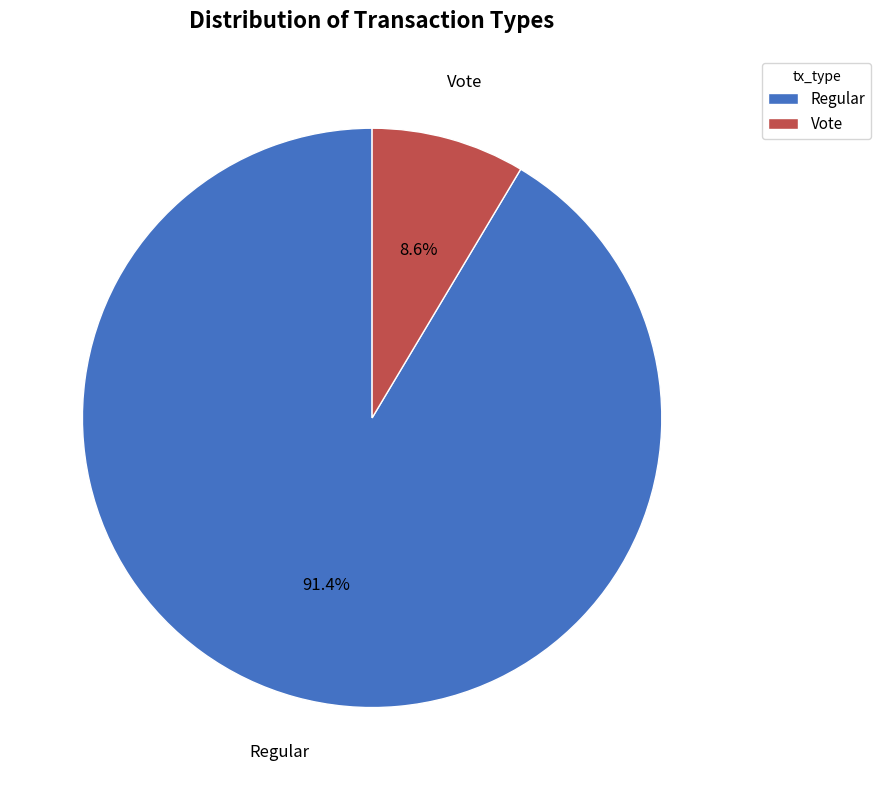

What percentage is the Vote slice, to the nearest percent?

9%